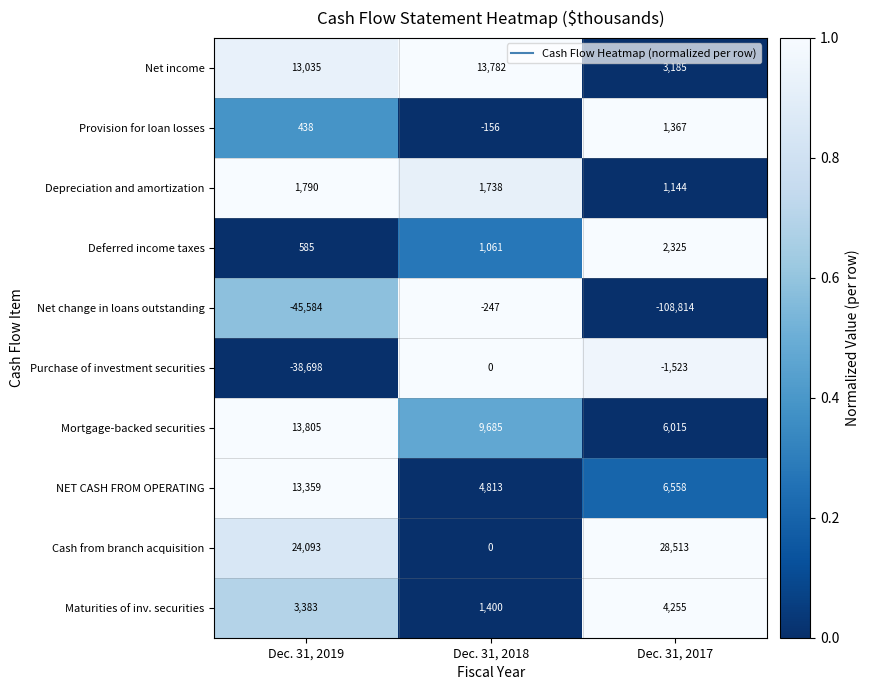

Reading left to right, transcribe all the data shown in this chart.

Net income: Dec. 31, 2019=13035	Dec. 31, 2018=13782	Dec. 31, 2017=3185
Provision for loan losses: Dec. 31, 2019=438	Dec. 31, 2018=-156	Dec. 31, 2017=1367
Depreciation and amortization: Dec. 31, 2019=1790	Dec. 31, 2018=1738	Dec. 31, 2017=1144
Deferred income taxes: Dec. 31, 2019=585	Dec. 31, 2018=1061	Dec. 31, 2017=2325
Net change in loans outstanding: Dec. 31, 2019=-45584	Dec. 31, 2018=-247	Dec. 31, 2017=-108814
Purchase of investment securities: Dec. 31, 2019=-38698	Dec. 31, 2018=0	Dec. 31, 2017=-1523
Mortgage-backed securities: Dec. 31, 2019=13805	Dec. 31, 2018=9685	Dec. 31, 2017=6015
NET CASH FROM OPERATING: Dec. 31, 2019=13359	Dec. 31, 2018=4813	Dec. 31, 2017=6558
Cash from branch acquisition: Dec. 31, 2019=24093	Dec. 31, 2018=0	Dec. 31, 2017=28513
Maturities of inv. securities: Dec. 31, 2019=3383	Dec. 31, 2018=1400	Dec. 31, 2017=4255